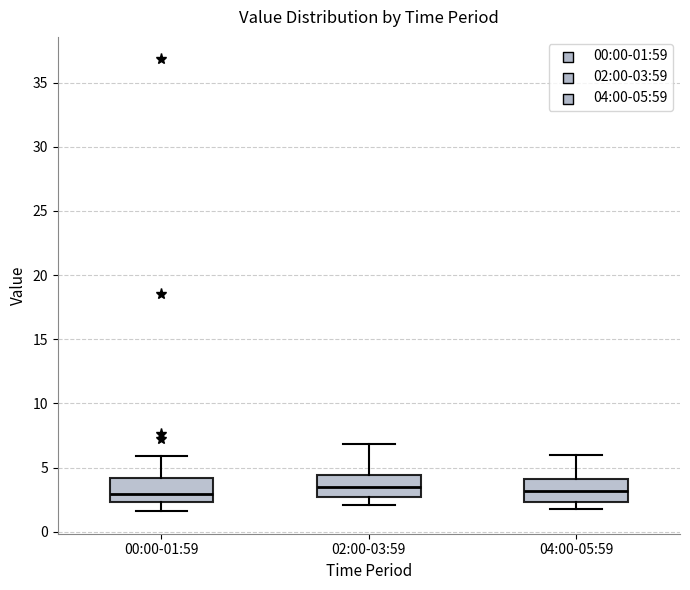

Where is the upper edge of the box for 04:00-05:59 on the y-axis? The values are not printed on the chart, so give them approximately, as read against the axis.

4.0